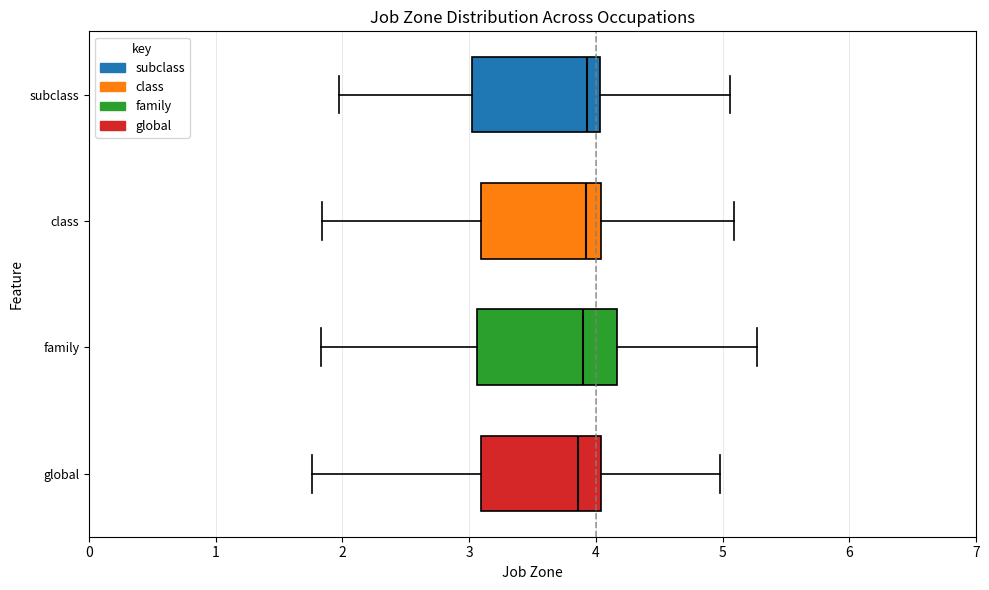

Where does the median line of the box for global sit on the x-axis? The values are not printed on the chart, so give them approximately, as read against the axis.

3.9